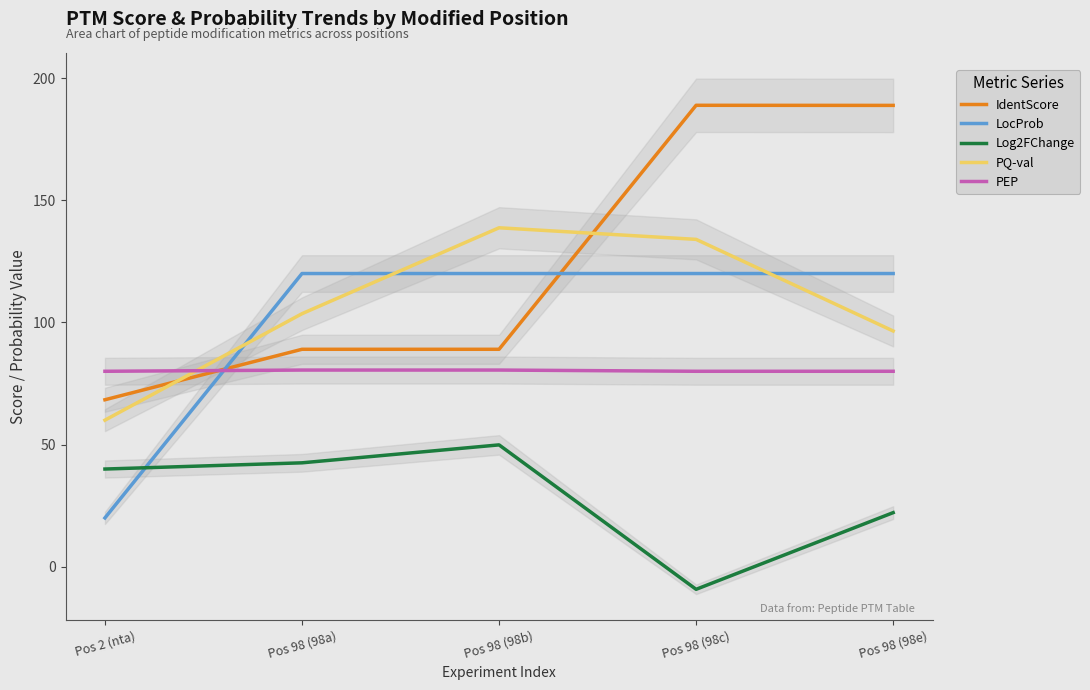

What is the label of the 4th point from the left?

Pos 98 (98c)